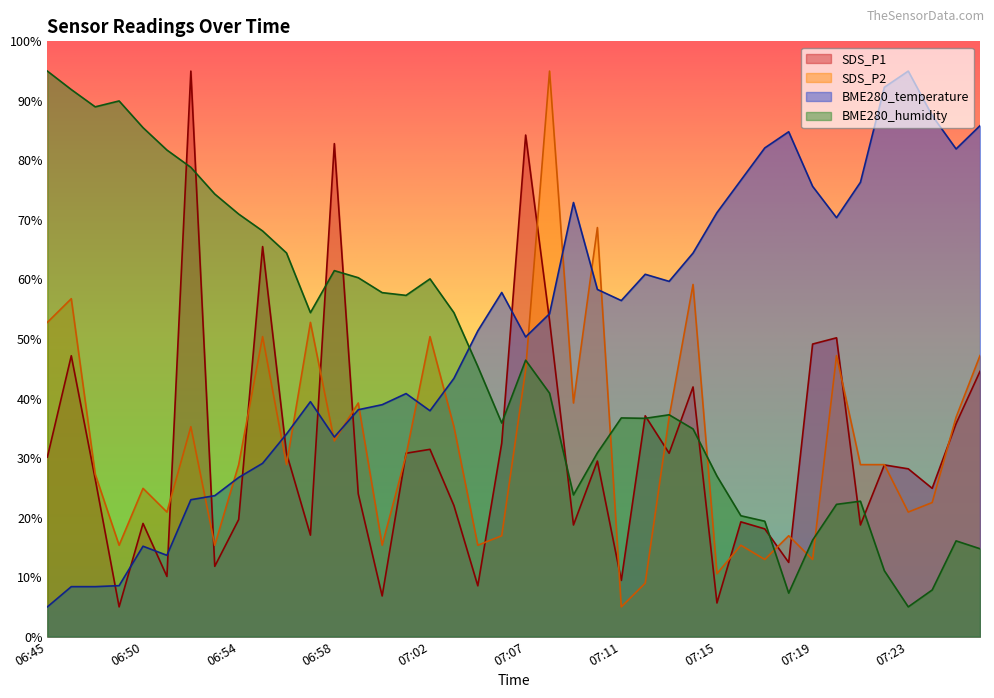

Is it true that BME280_temperature equals 3.1 at 06:49?

False